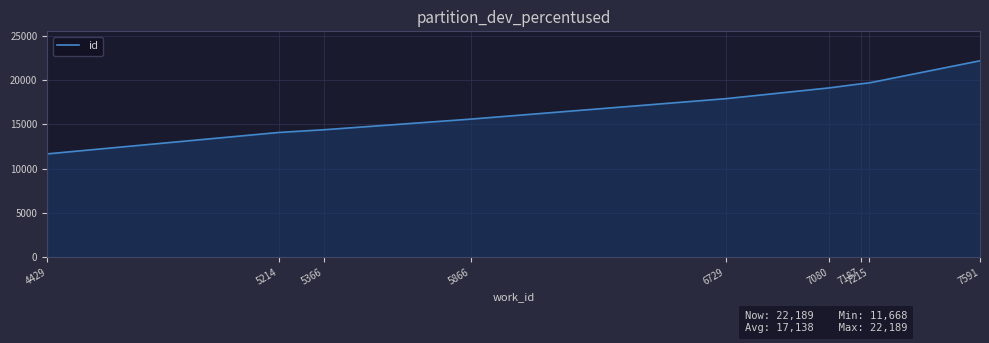

What is the change in value from 4429 to 5214?

+2421